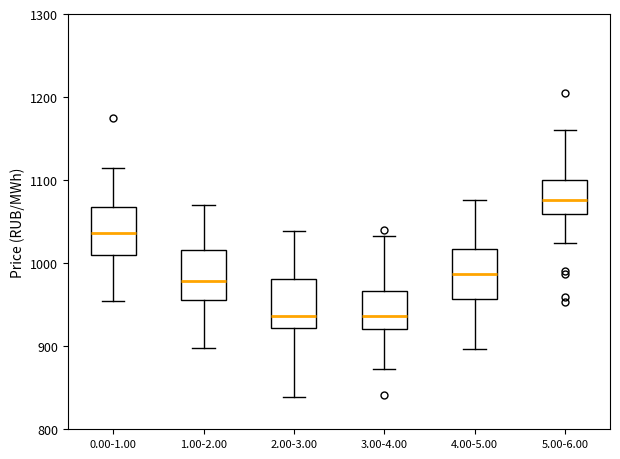

Where does the upper whisker of the box for 3.00-4.00 end on the y-axis? The values are not printed on the chart, so give them approximately, as read against the axis.

1030